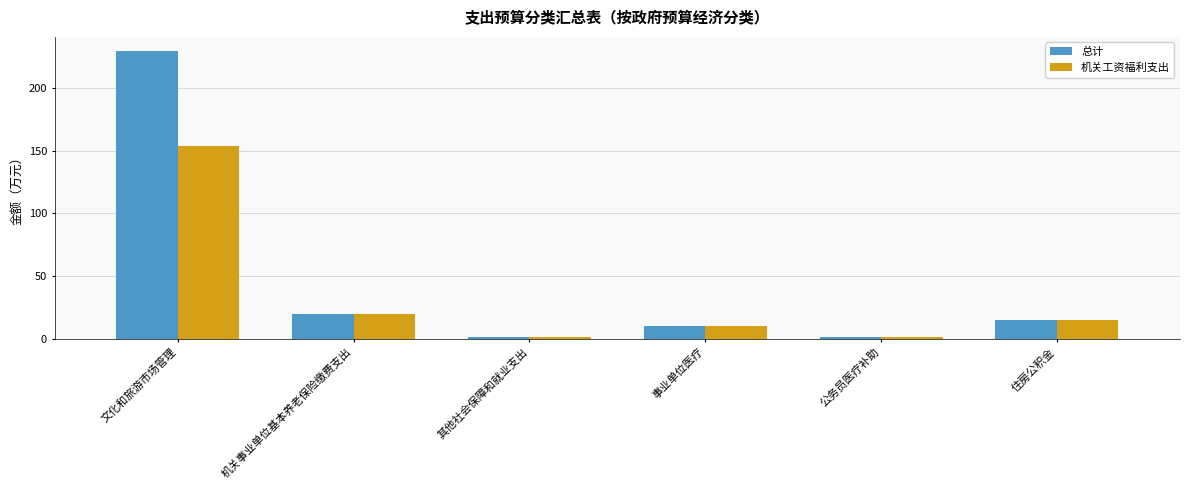

At which category is the sum across all series the highest?

文化和旅游市场管理